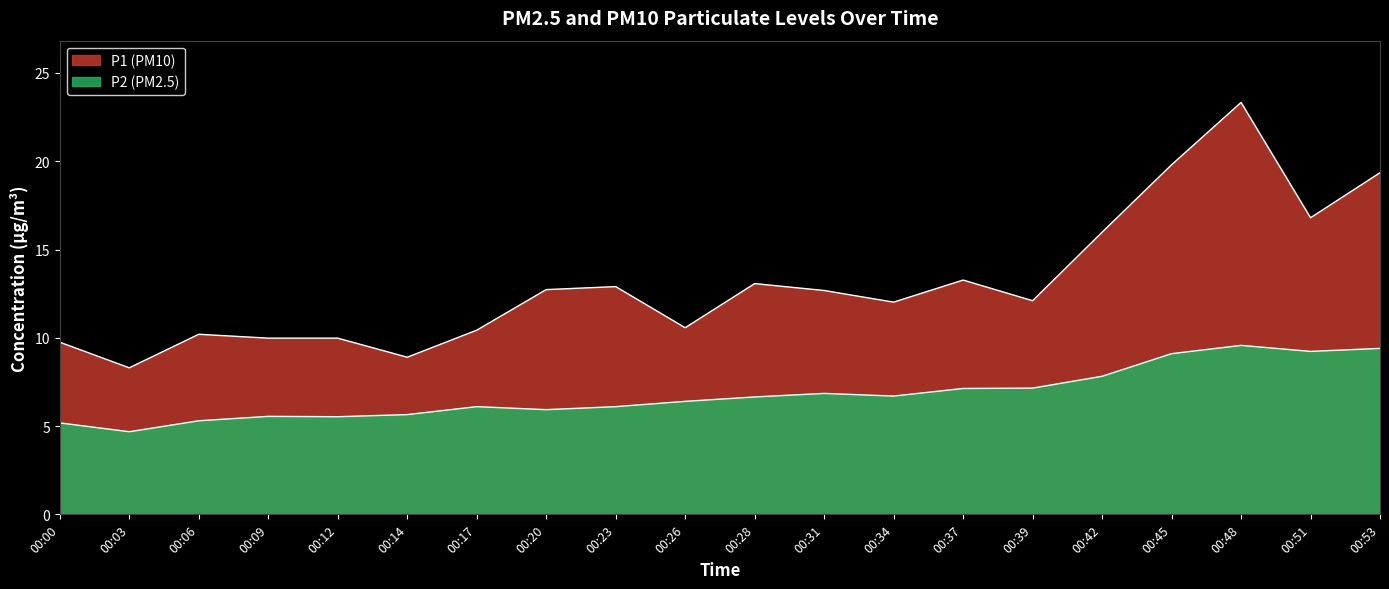

Is the value of P2 at 00:39 greater than the value of P1 at 00:17?

No